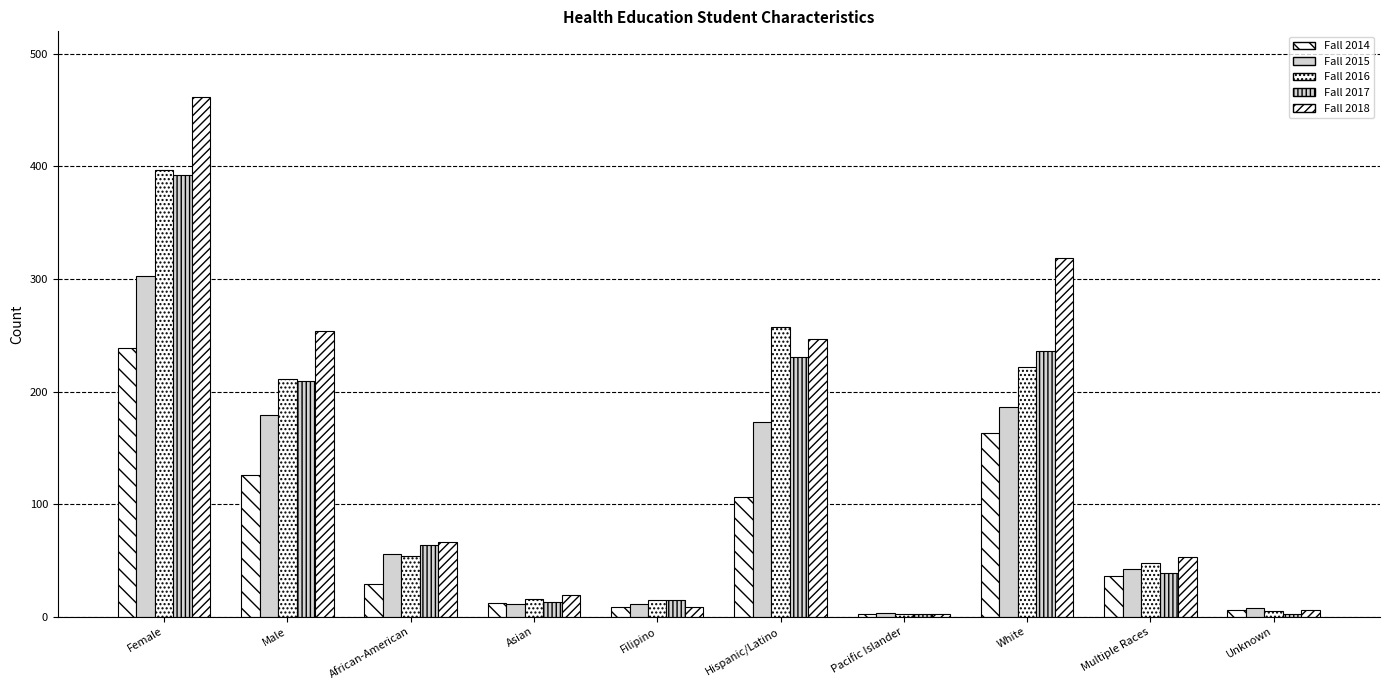

How many data points in Fall 2014 are less than 36?

5